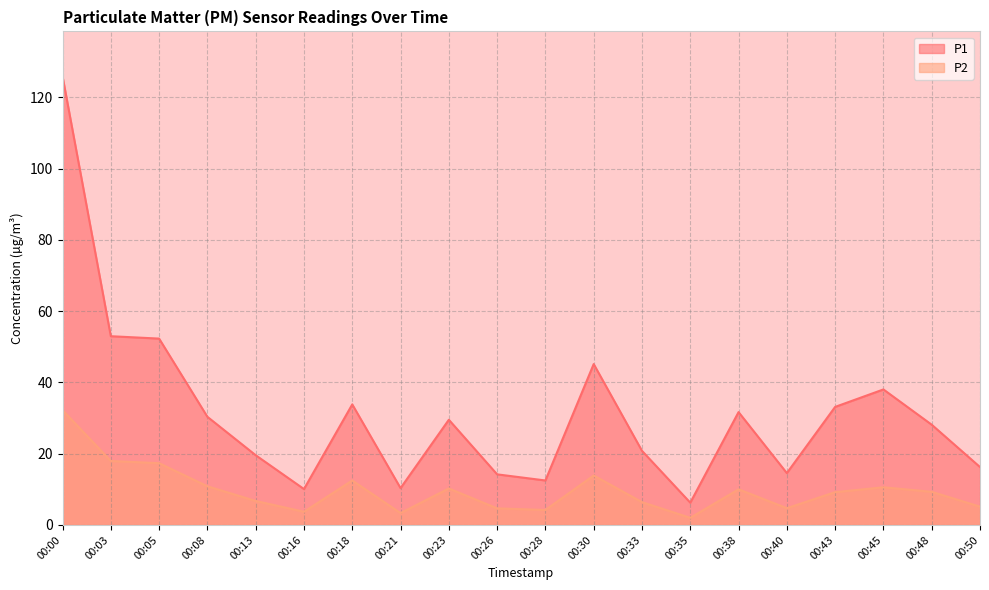

What are all the series names shown in the legend?

P1, P2